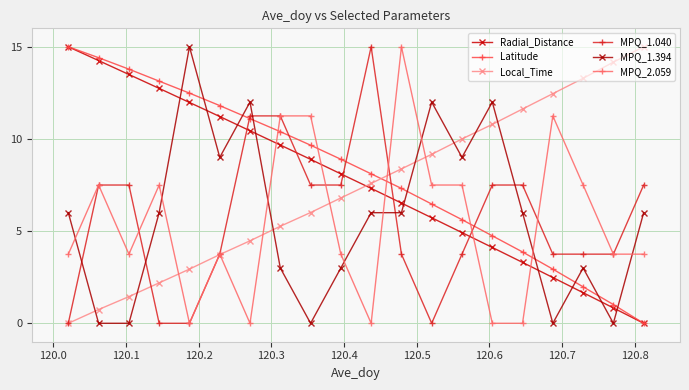

What is the highest value of the Radial_Distance series?

15.0